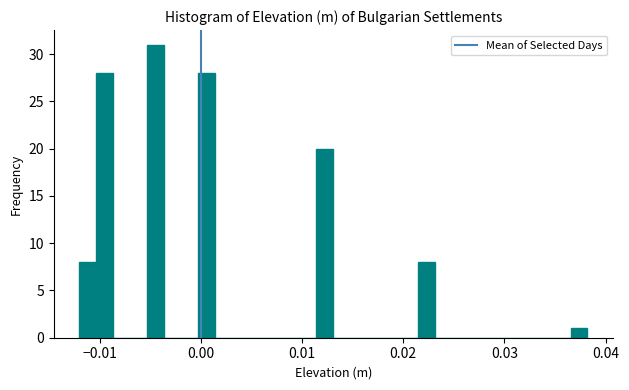

Around what value on the x-axis is the tallest bar? Give the approximate position of its centre, as read against the axis.

-0.004